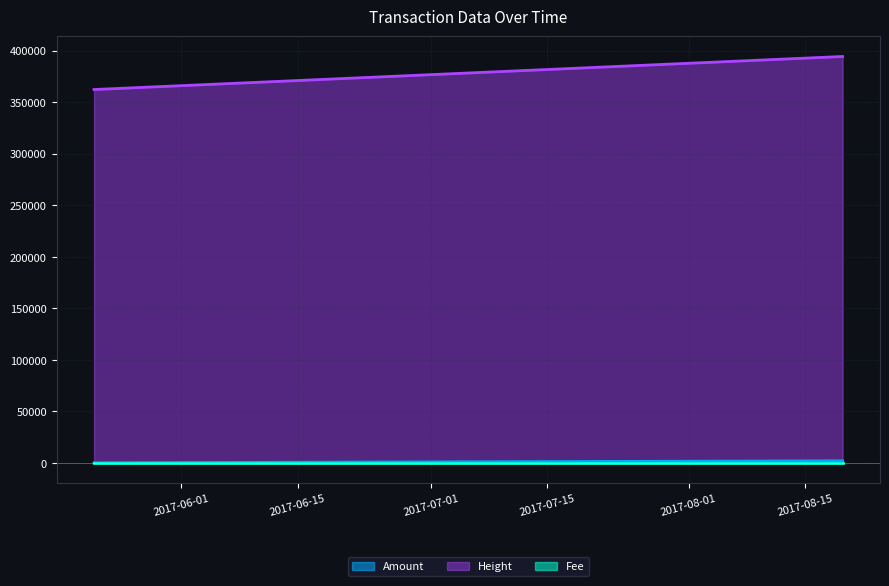

What is the greatest value displayed?

394408